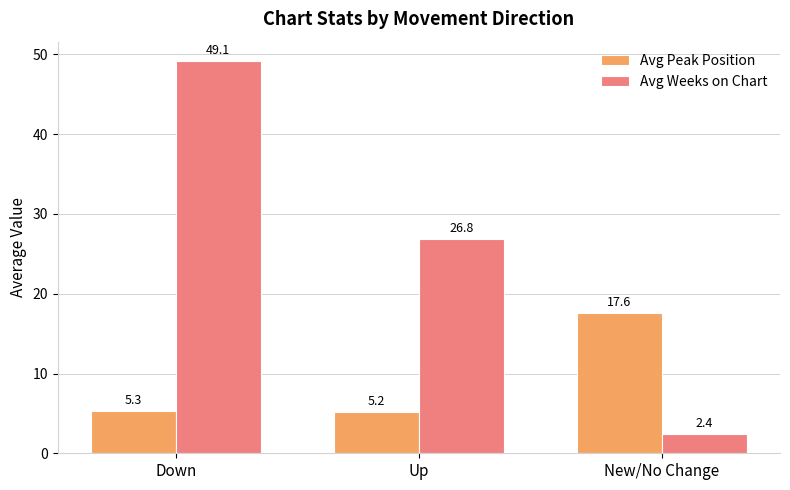

Which category has the lowest value in the Avg Weeks on Chart series?

New/No Change